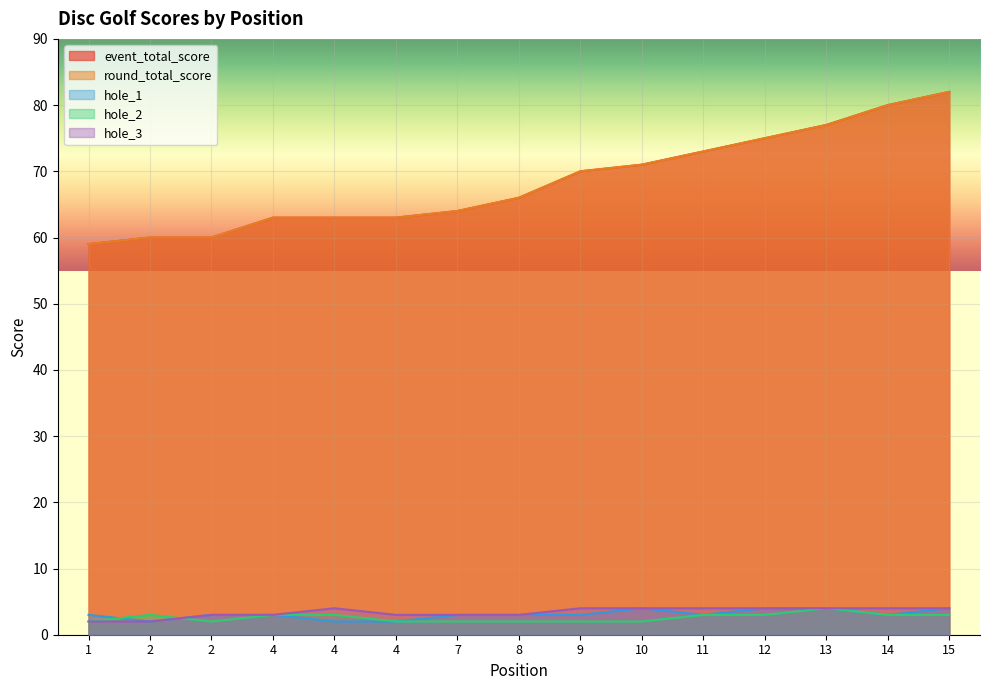

What are all the series names shown in the legend?

event_total_score, round_total_score, hole_1, hole_2, hole_3